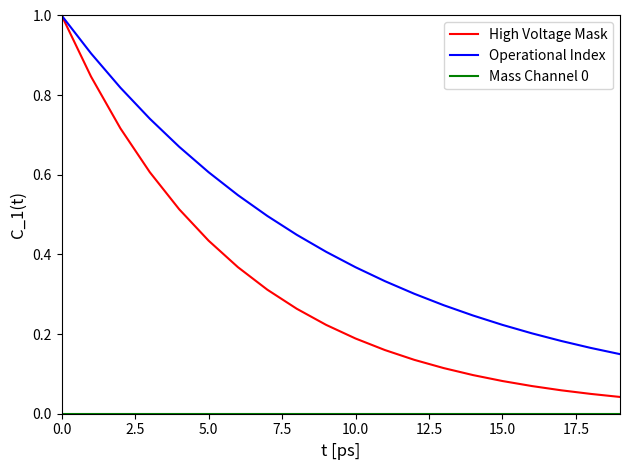

What is the maximum value for High Voltage Mask?

1.0